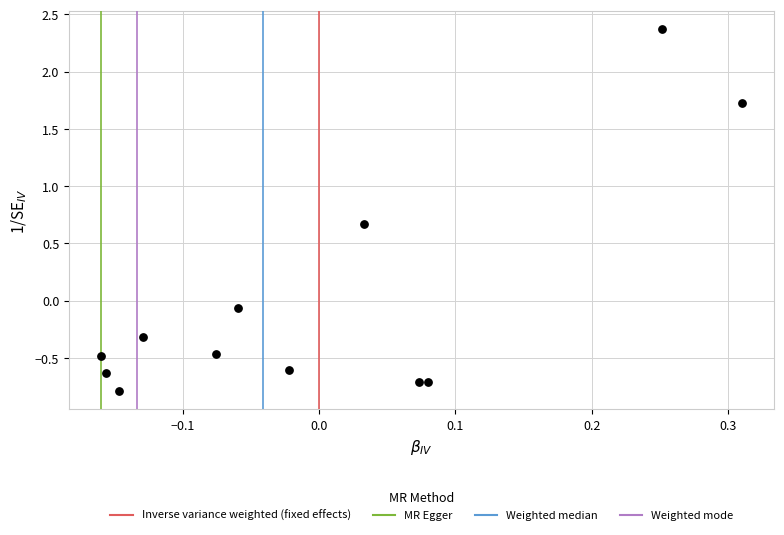

What is the range of X values (max minus min)?

0.5